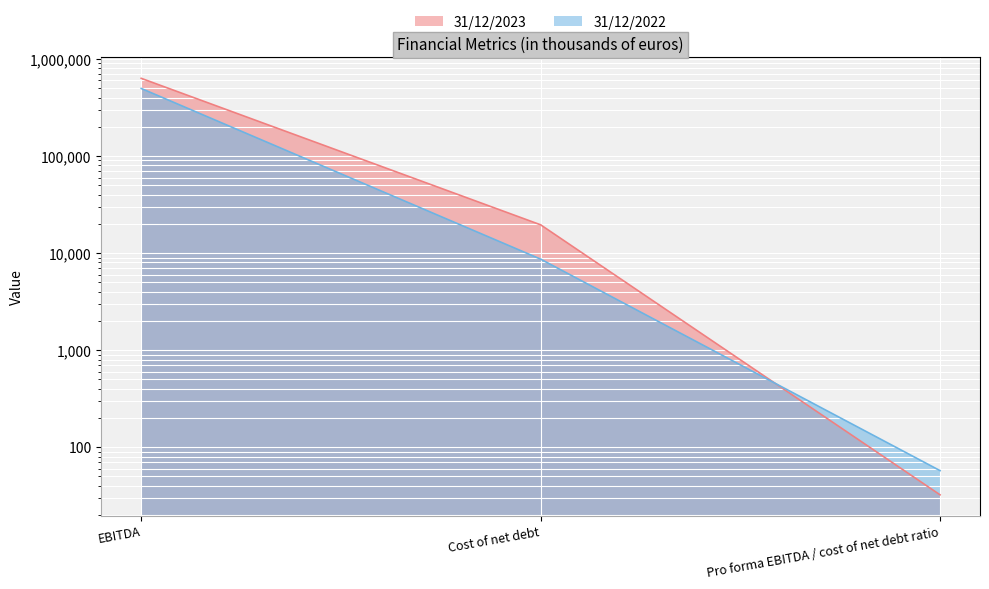

Rank the categories by 31/12/2022 value from lowest to highest.

Pro forma EBITDA / cost of net debt ratio, Cost of net debt, EBITDA